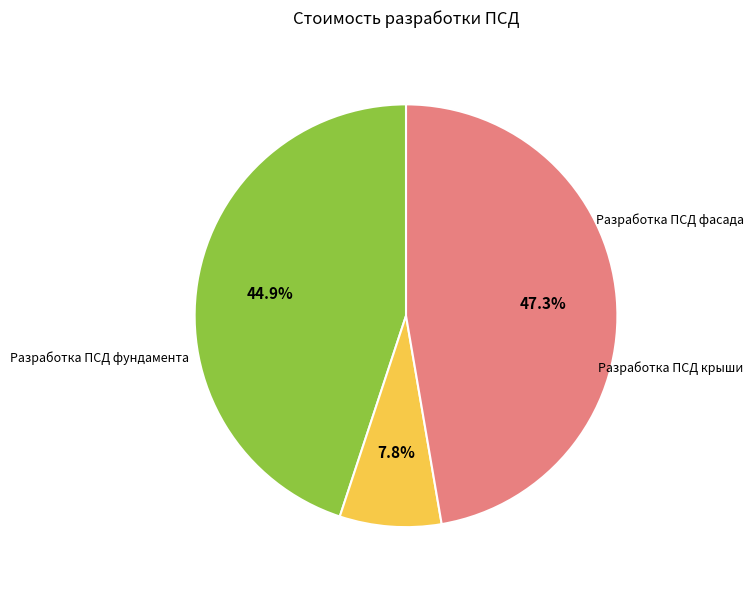

Is there a majority slice in this chart?

No